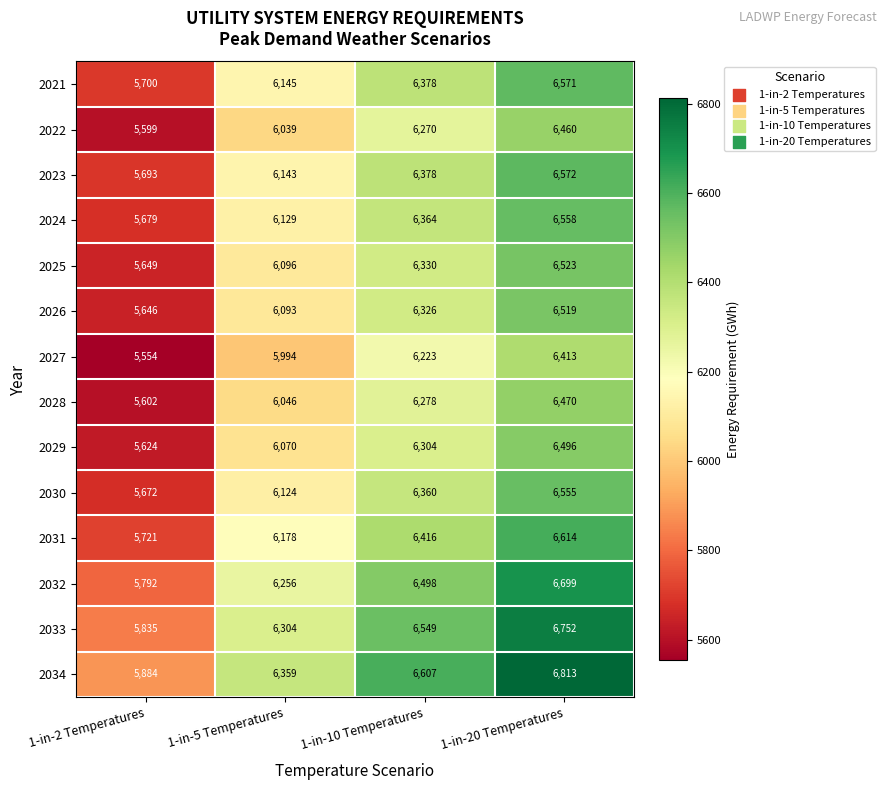

The value of 2030 at 1-in-20 Temperatures is 6555. True or false?

True